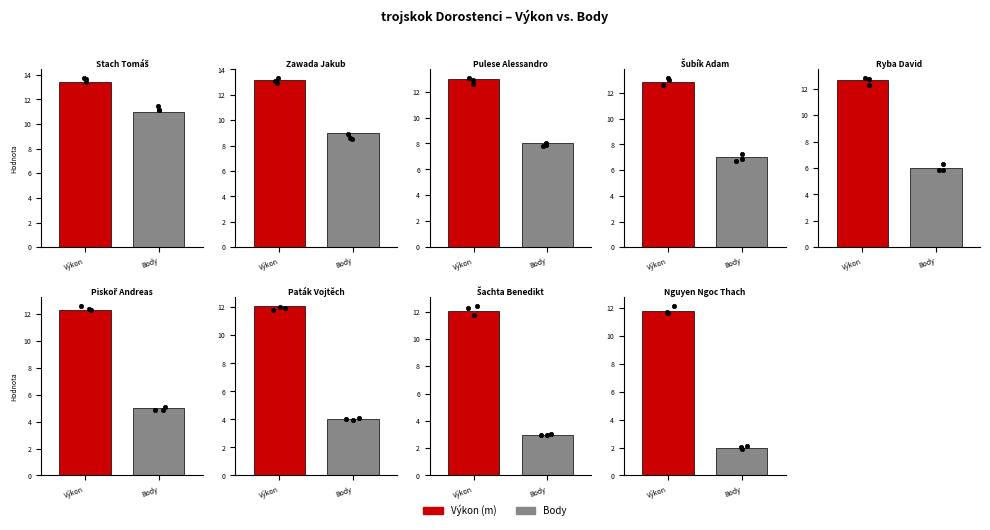

Which series reaches the minimum Y coordinate?

Body